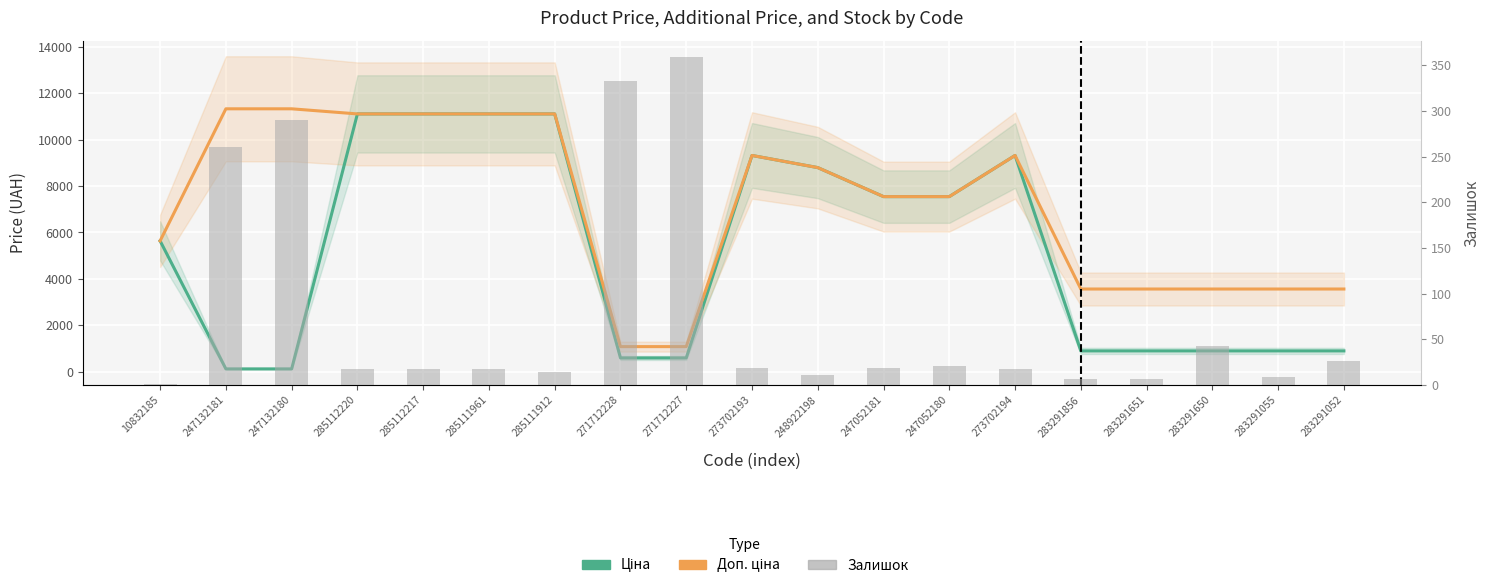

Where is Доп. ціна nearest to the value 6204?

10832185